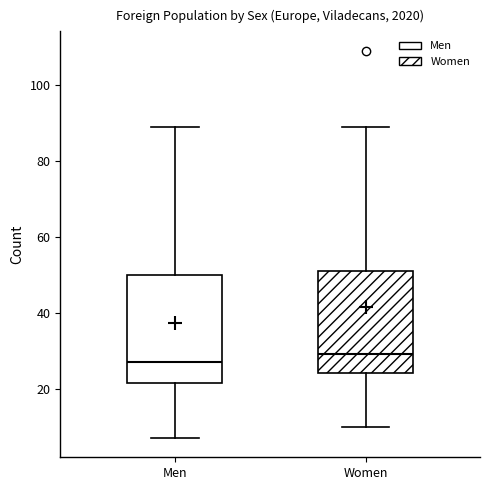

Which box has the highest median line?

Women